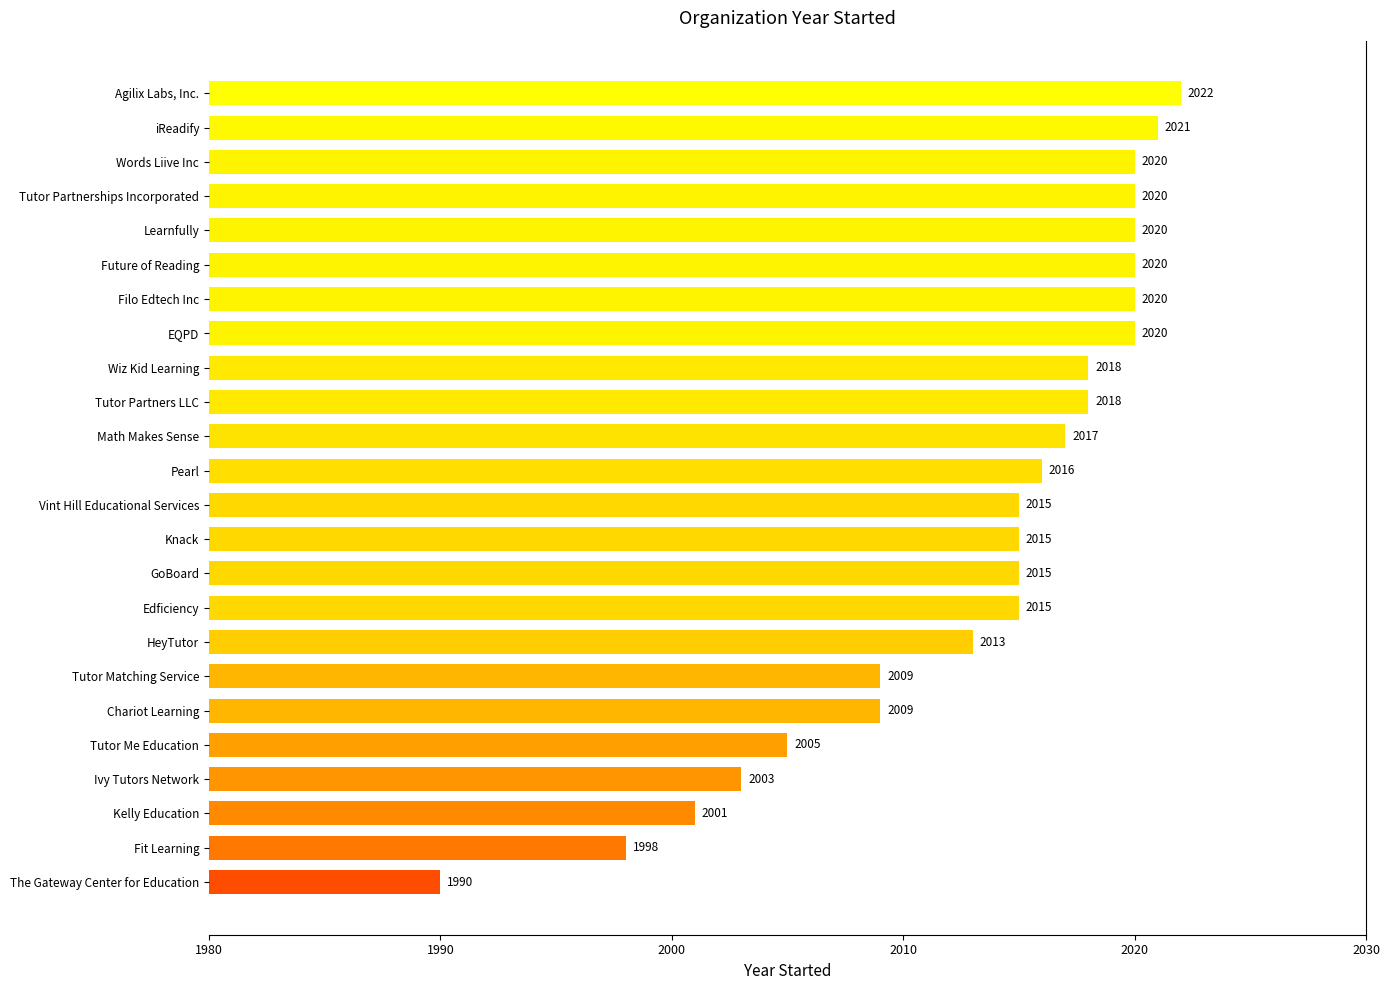

Between Words Liive Inc and Vint Hill Educational Services, which is larger?

Words Liive Inc